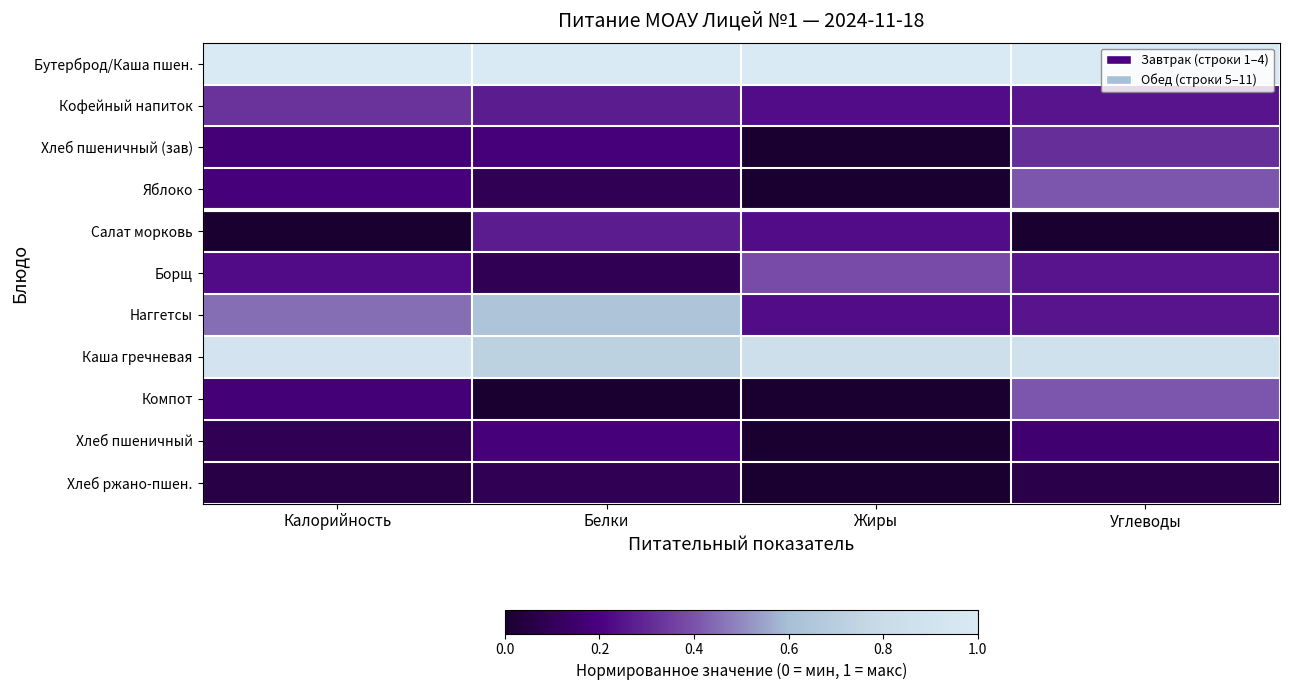

Is it true that Хлеб пшеничный (зав) equals 0.4 at Углеводы?

False